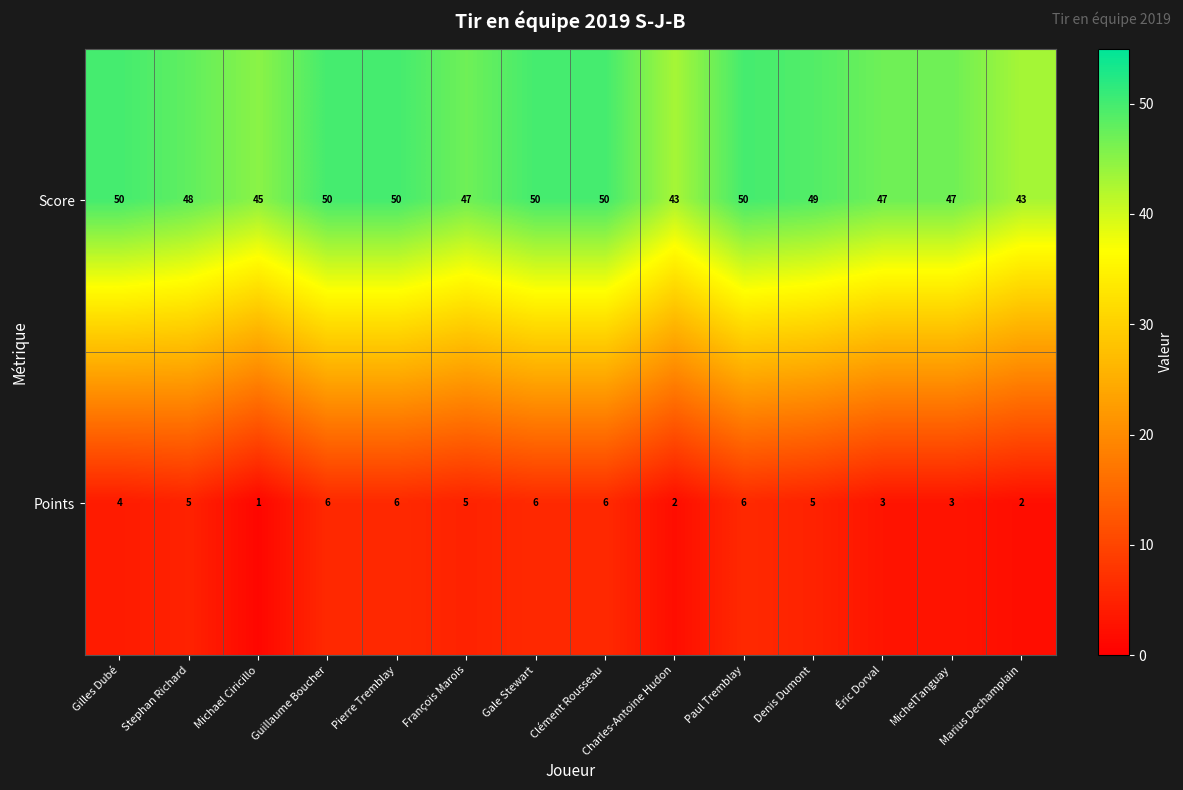

How many Score values are between 47 and 50?

11